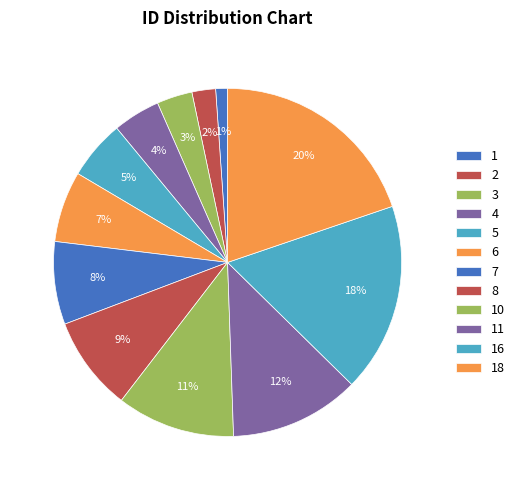

Is the sum of 4 and 5 greater than half?

No